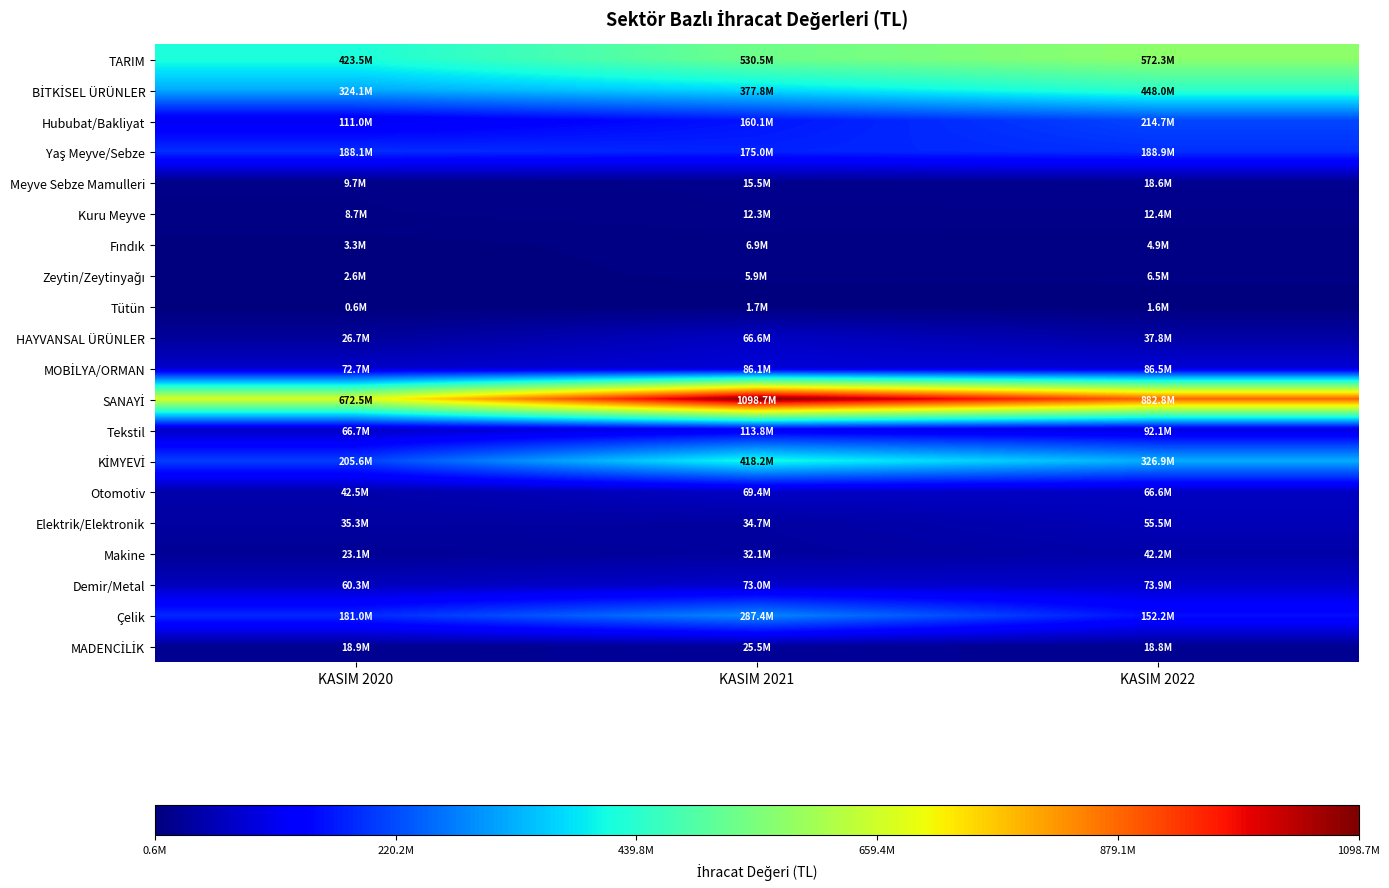

True or false: Hububat/Bakliyat has a value of 160100861.3 at KASIM 2021.

True